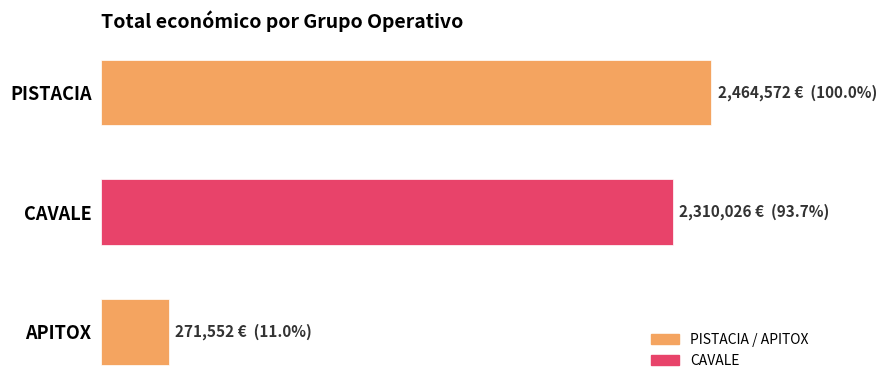

At which category does the chart reach its minimum across all series?

APITOX